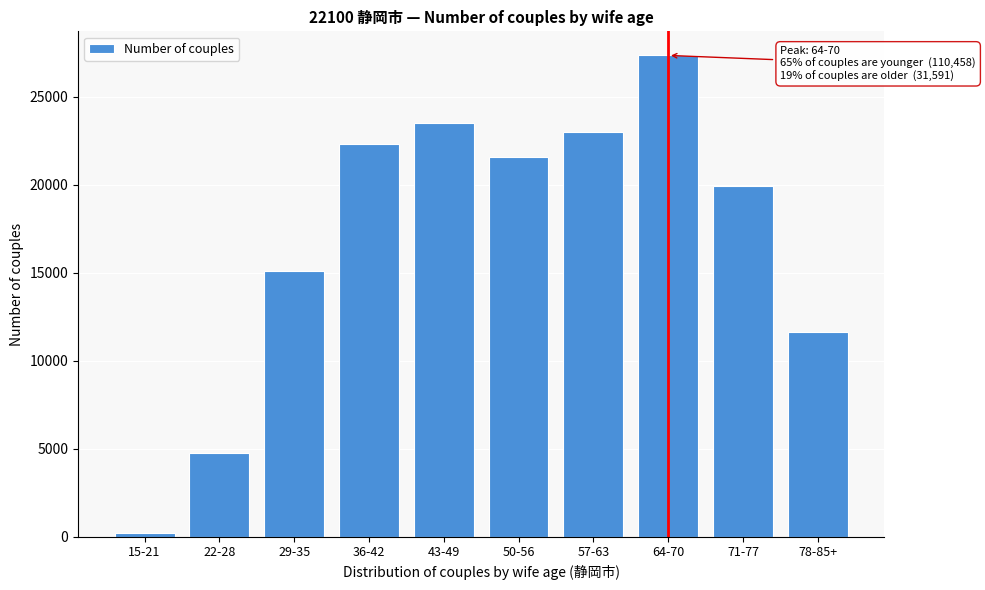

Reading right to left, transcribe all the data shown in this chart.

78-85+=11651	71-77=19940	64-70=27349	57-63=22977	50-56=21569	43-49=23517	36-42=22320	29-35=15109	22-28=4778	15-21=188